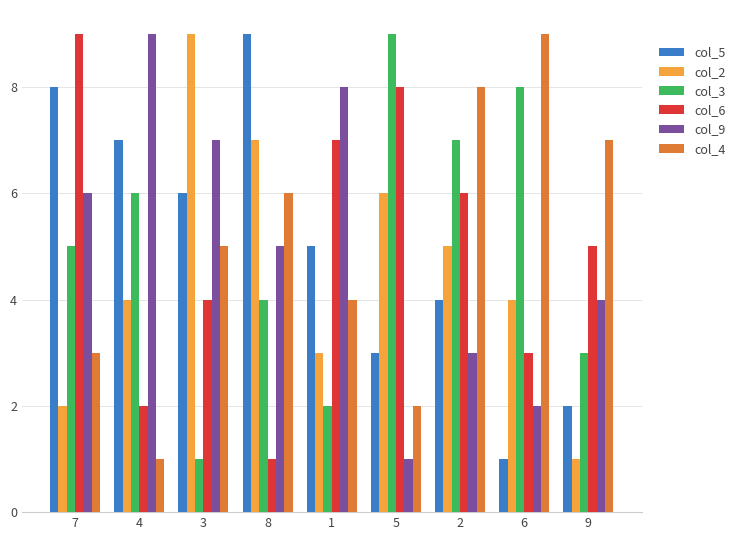

What is the average value of the col_3 series?

5